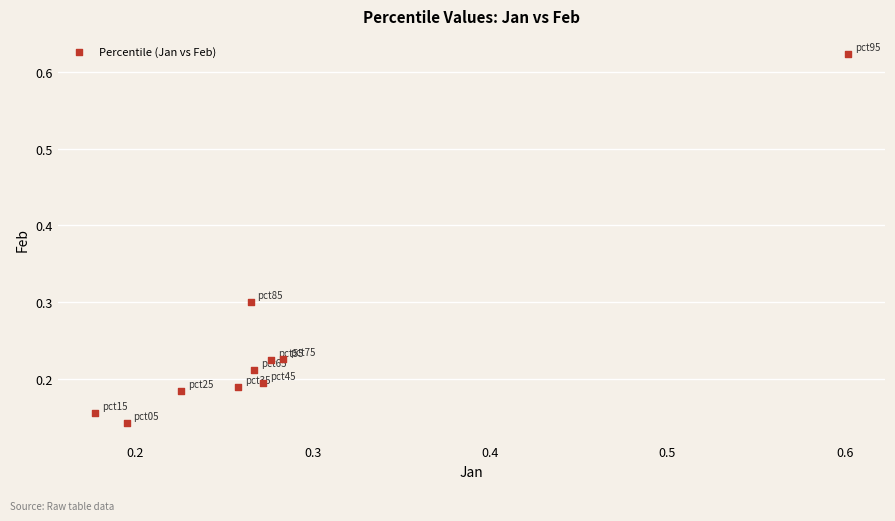

What is the range of Y values (max minus min)?

0.5